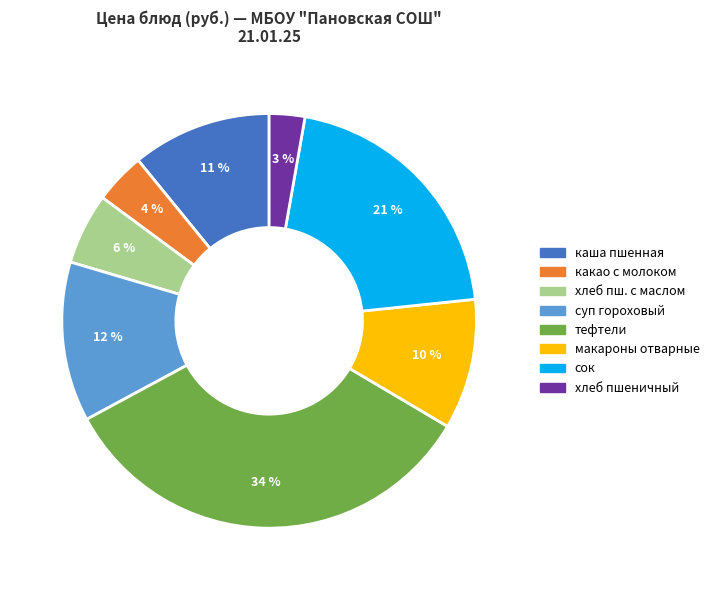

Does any single category account for the majority?

No